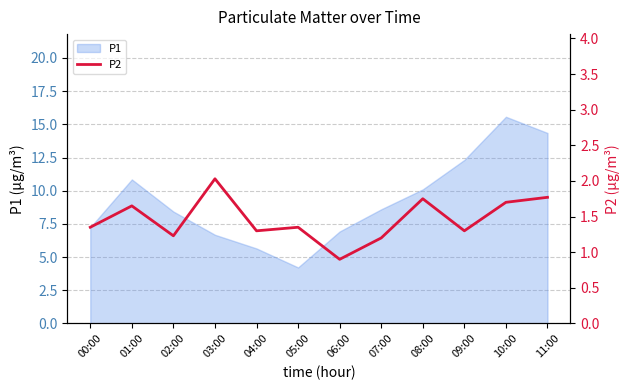

Reading right to left, extract all data points from this chart.

11:00=1.8	10:00=1.7	09:00=1.3	08:00=1.8	07:00=1.2	06:00=0.9	05:00=1.4	04:00=1.3	03:00=2.0	02:00=1.2	01:00=1.6	00:00=1.4